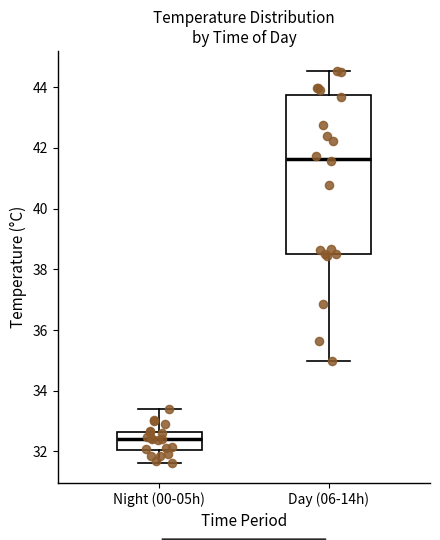

Reading left to right, transcribe this box plot: for each box, give where its median line is, the range the box spans, and where its two whiskers end, as read against the y-axis. The values are not printed on the chart, so give them approximately, as read against the axis.

Night (00-05h): median 32.4, box 32.0 to 32.6, whiskers 31.6 to 33.4
Day (06-14h): median 41.6, box 38.6 to 43.8, whiskers 35.0 to 44.6